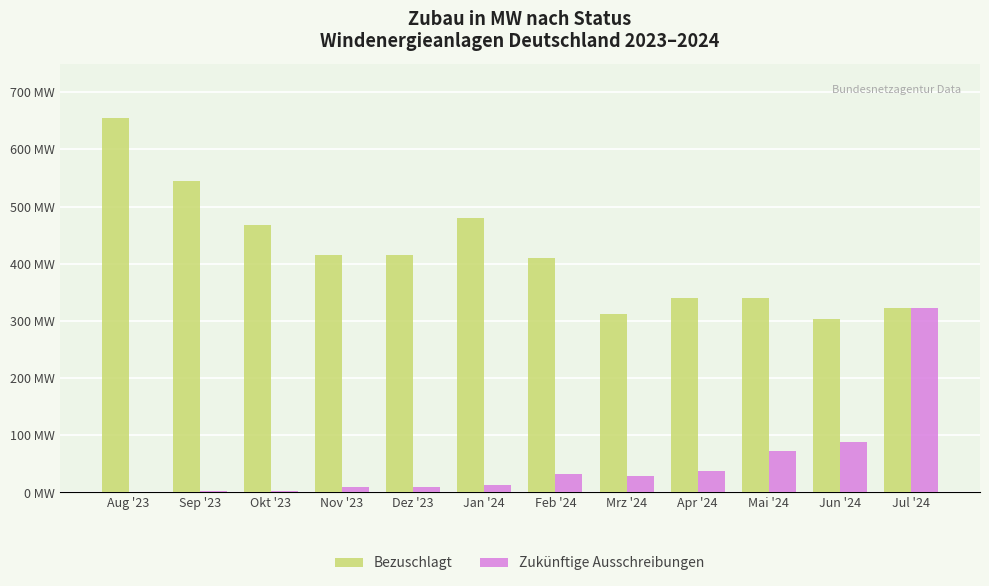

Where does the Zukünftige Ausschreibungen series first go above 29?

Feb '24